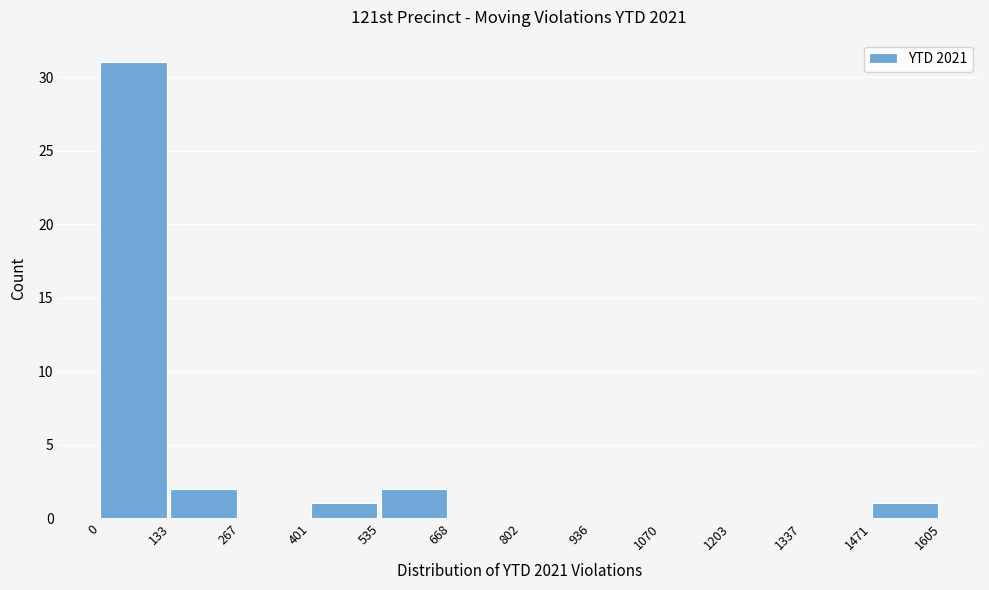

Reading left to right, transcribe this chart: for each bar, give the range it covers on the x-axis and its height. The values are not printed on the chart, so give them approximately, as read against the axis.

0 to 133: 31
133 to 267: 2
267 to 401: 0
401 to 535: 1
535 to 668: 2
668 to 802: 0
802 to 936: 0
936 to 1070: 0
1070 to 1203: 0
1203 to 1337: 0
1337 to 1471: 0
1471 to 1605: 1